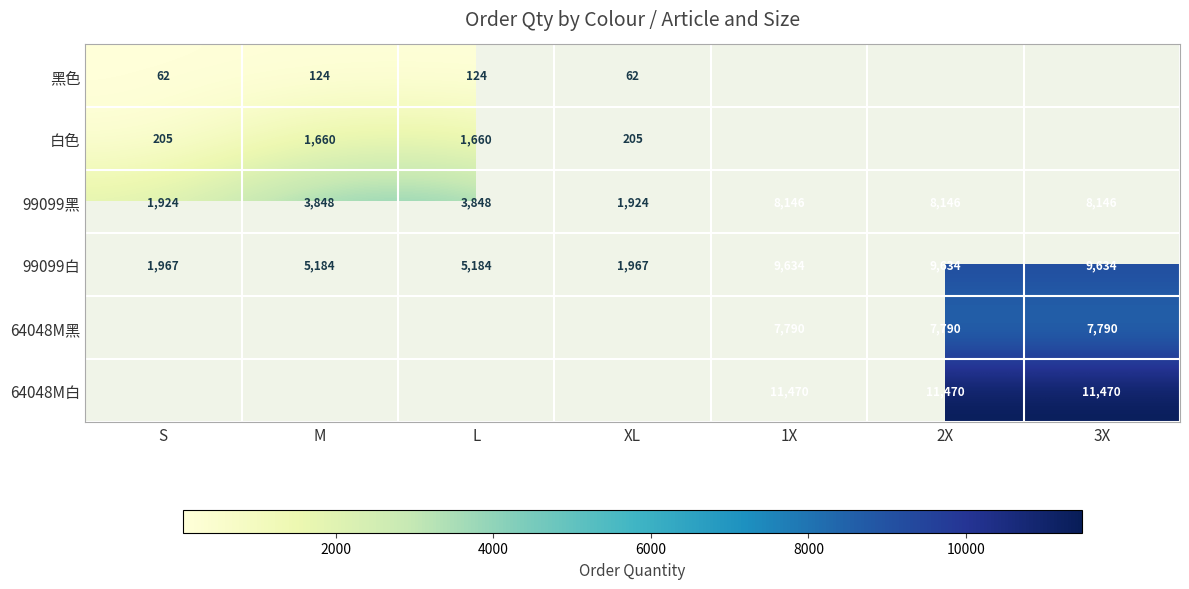

What is the lowest value of the 99099黑 series?

1924